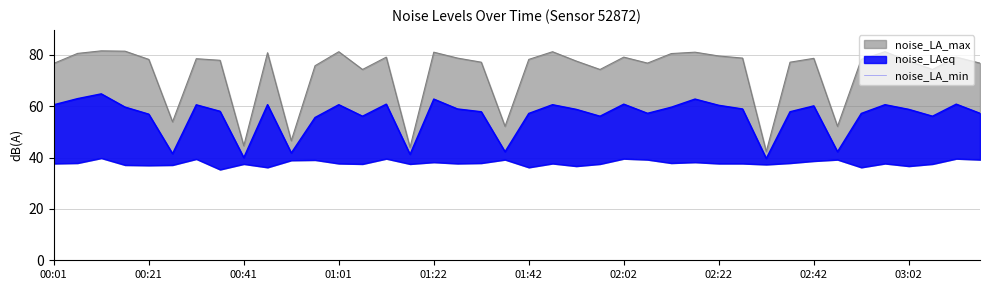

Reading left to right, list all the values displayed in this chart.

37.7	37.9	39.8	37.1	37.0	37.1	39.5	35.4	37.5	36.2	39.0	39.1	37.7	37.5	39.6	37.5	38.2	37.7	37.9	39.2	36.2	37.7	36.7	37.5	39.6	39.2	37.9	38.2	37.7	37.7	37.3	37.9	38.7	39.2	36.2	37.7	36.7	37.5	39.6	39.2